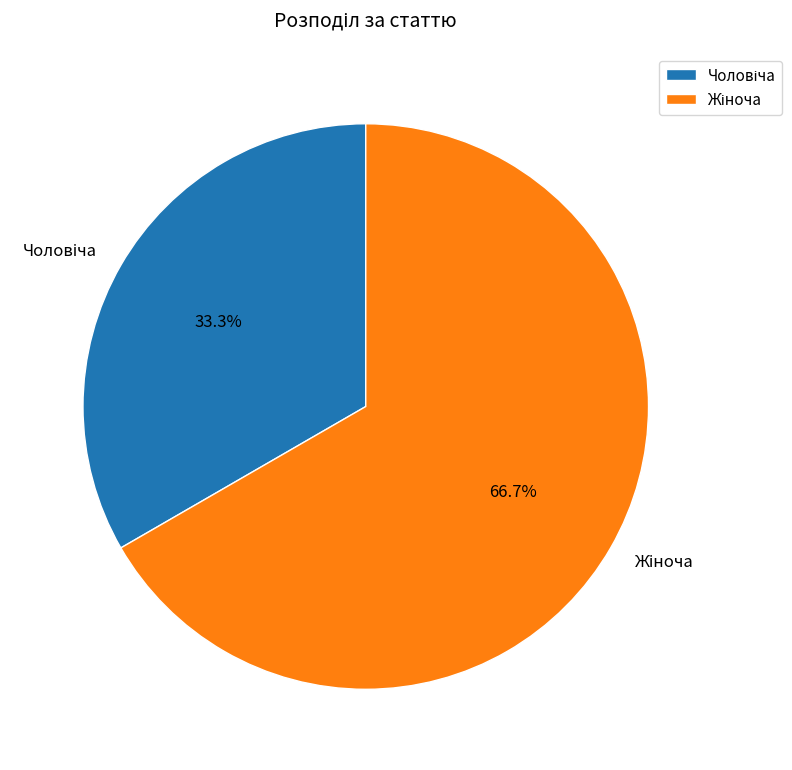

Does any single category account for the majority?

Yes